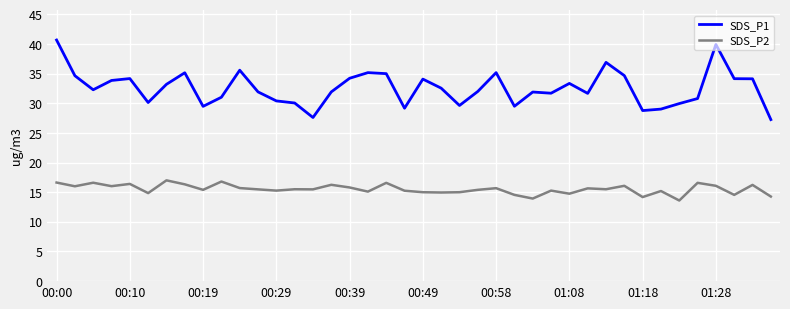

Does the chart display data point markers on the line(s)?

No